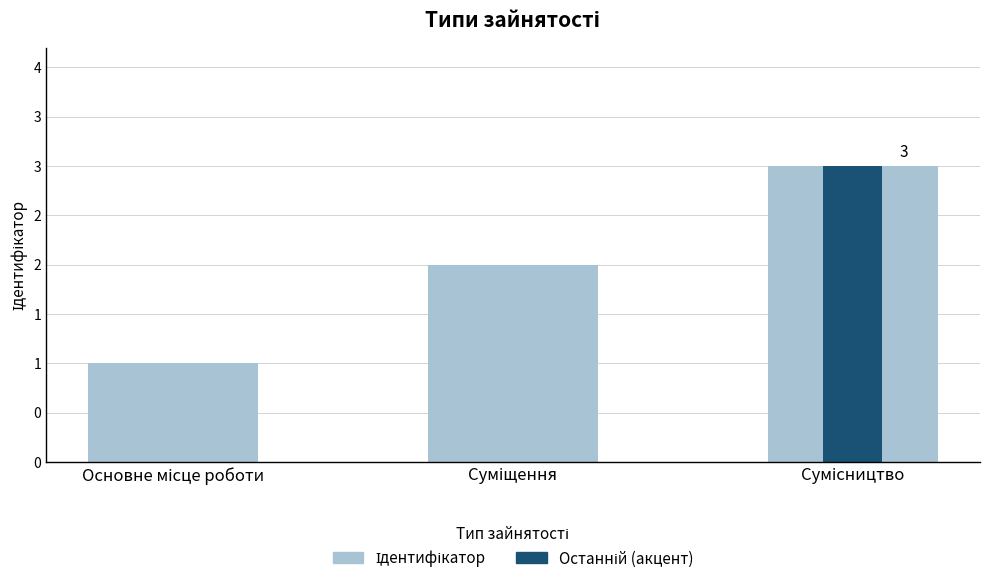

Approximately how many times larger is the value at Основне місце роботи compared to Сумісництво?

0.3